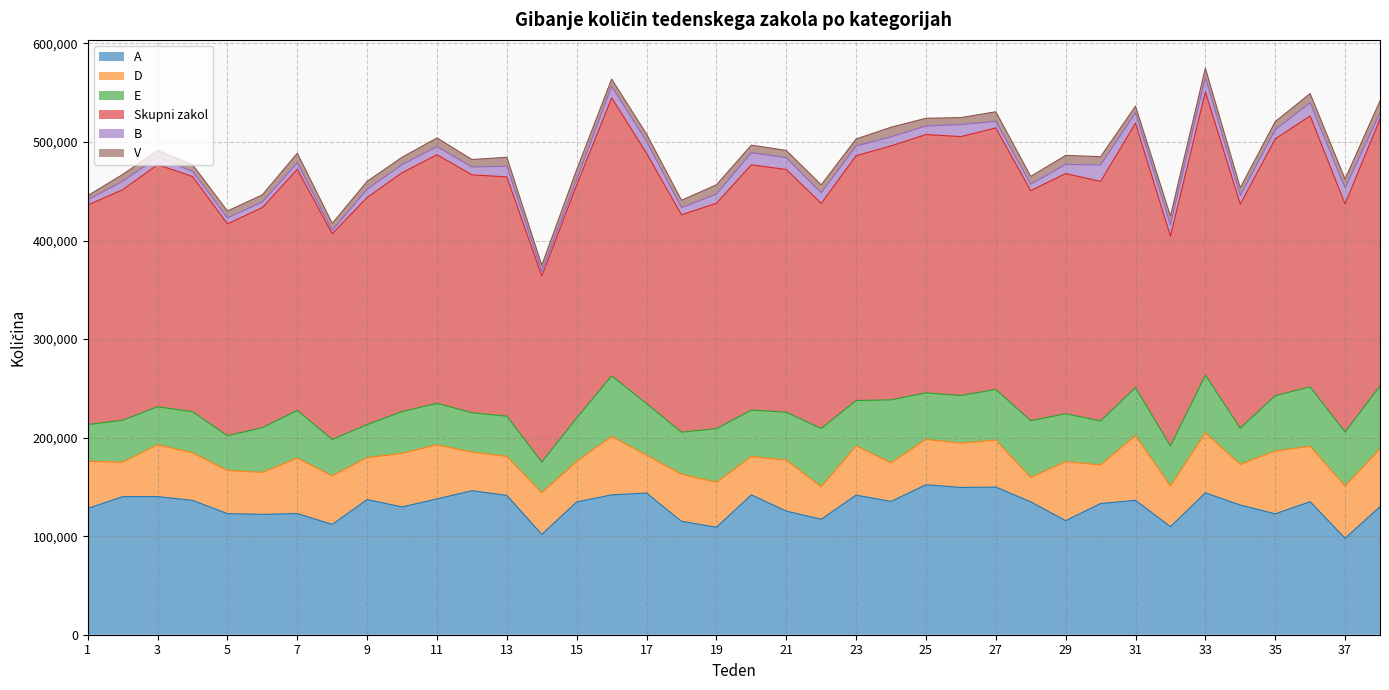

True or false: Skupni zakol and A cross at least once.

False